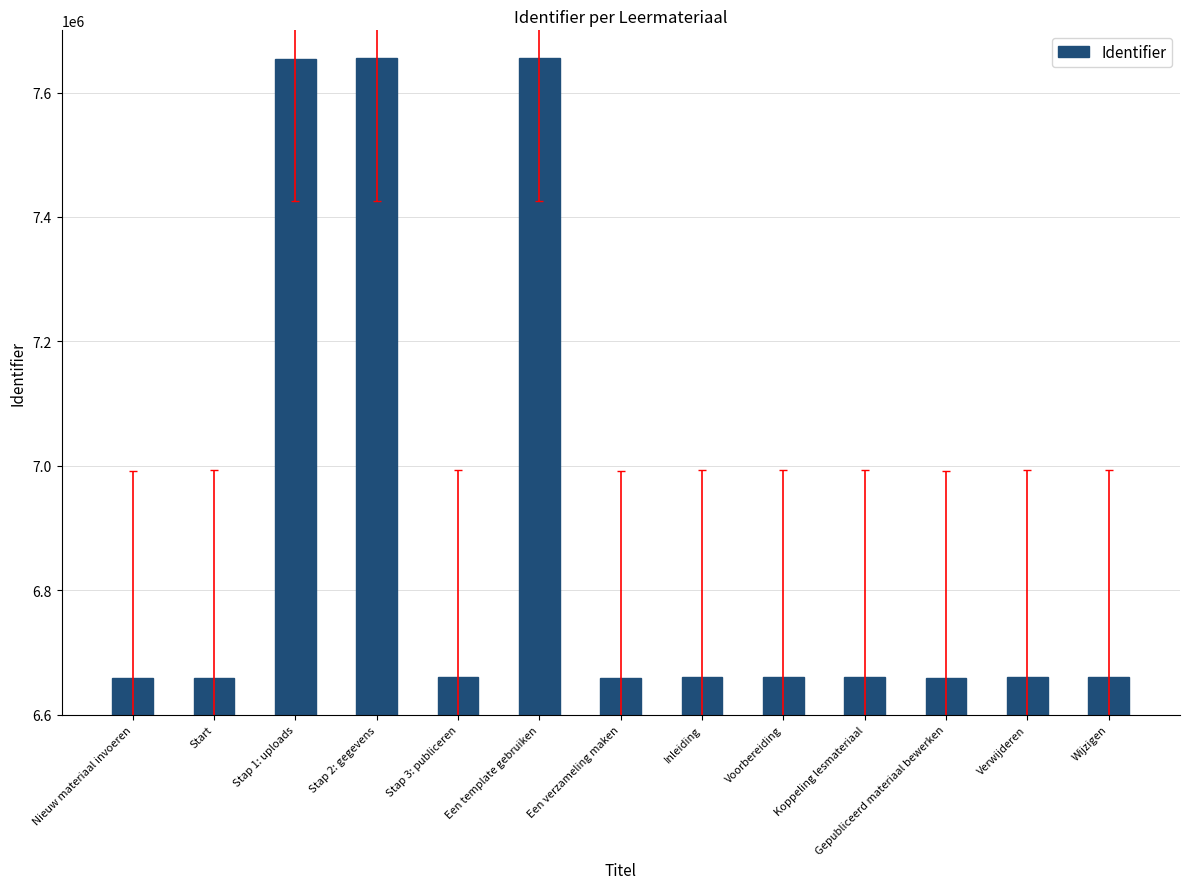

What is the label of the 7th bar from the left?

Een verzameling maken